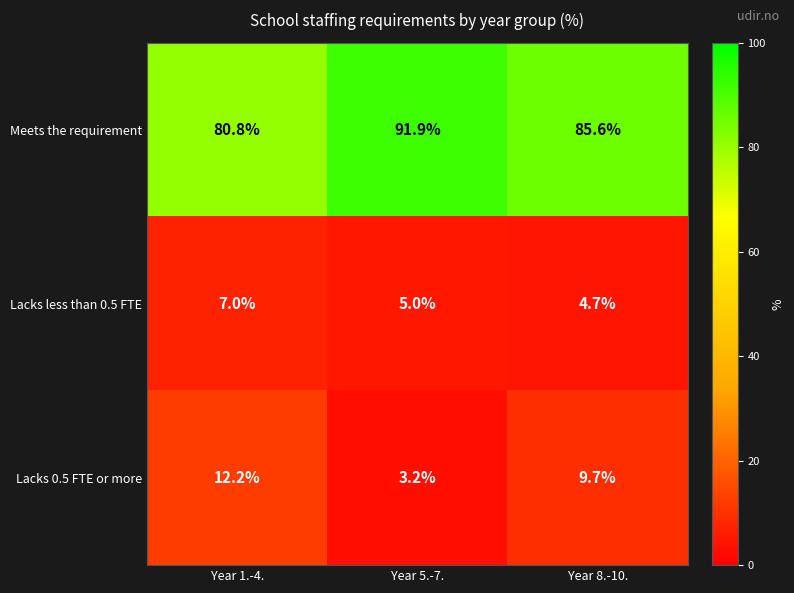

Rank the series at Year 8.-10. from highest to lowest value.

Meets the requirement, Lacks 0.5 FTE or more, Lacks less than 0.5 FTE